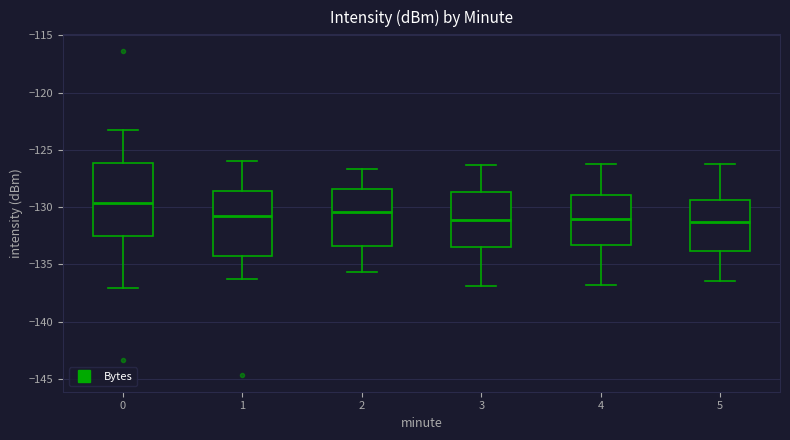

Reading left to right, read every box against the y-axis: the position of its median line, the range the box covers, and the ends of its whiskers. The values are not printed on the chart, so give them approximately, as read against the axis.

0: median -129.5, box -132.5 to -126.0, whiskers -137.0 to -123.5
1: median -131.0, box -134.5 to -128.5, whiskers -136.0 to -126.0
2: median -130.5, box -133.5 to -128.5, whiskers -135.5 to -126.5
3: median -131.0, box -133.5 to -128.5, whiskers -137.0 to -126.5
4: median -131.0, box -133.5 to -129.0, whiskers -137.0 to -126.0
5: median -131.5, box -134.0 to -129.5, whiskers -136.5 to -126.0